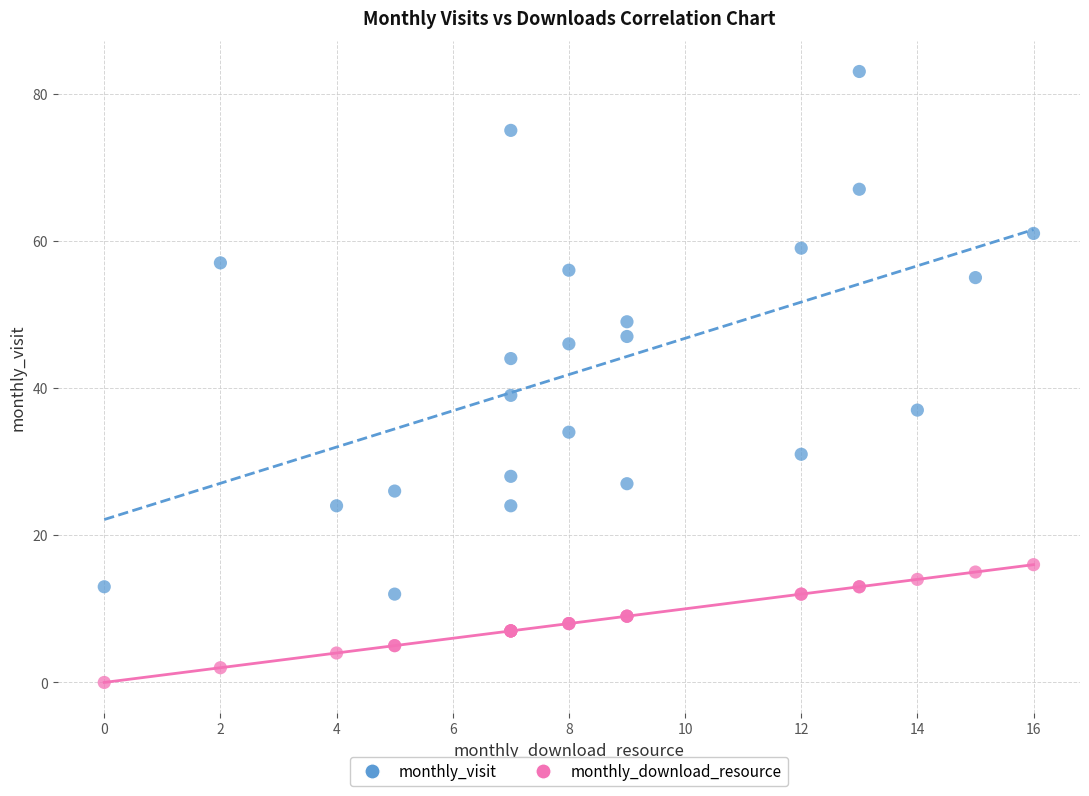

Which series has the widest spread of Y values?

monthly_visit